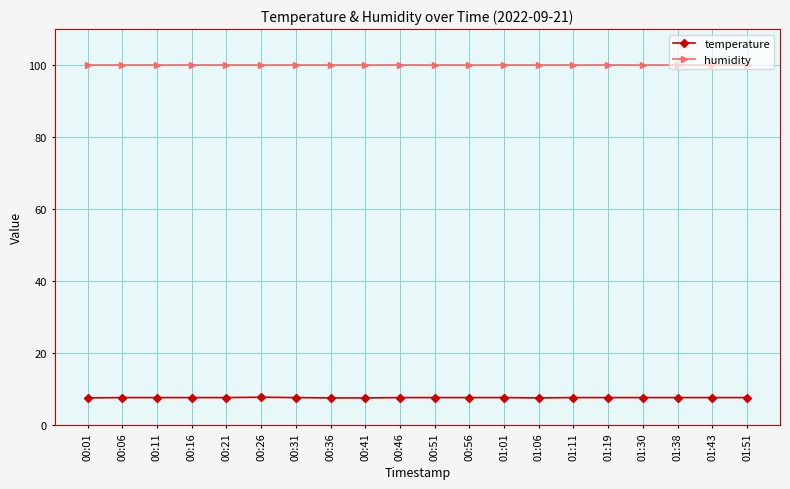

Is the value of temperature at 00:56 greater than the value of humidity at 00:31?

No